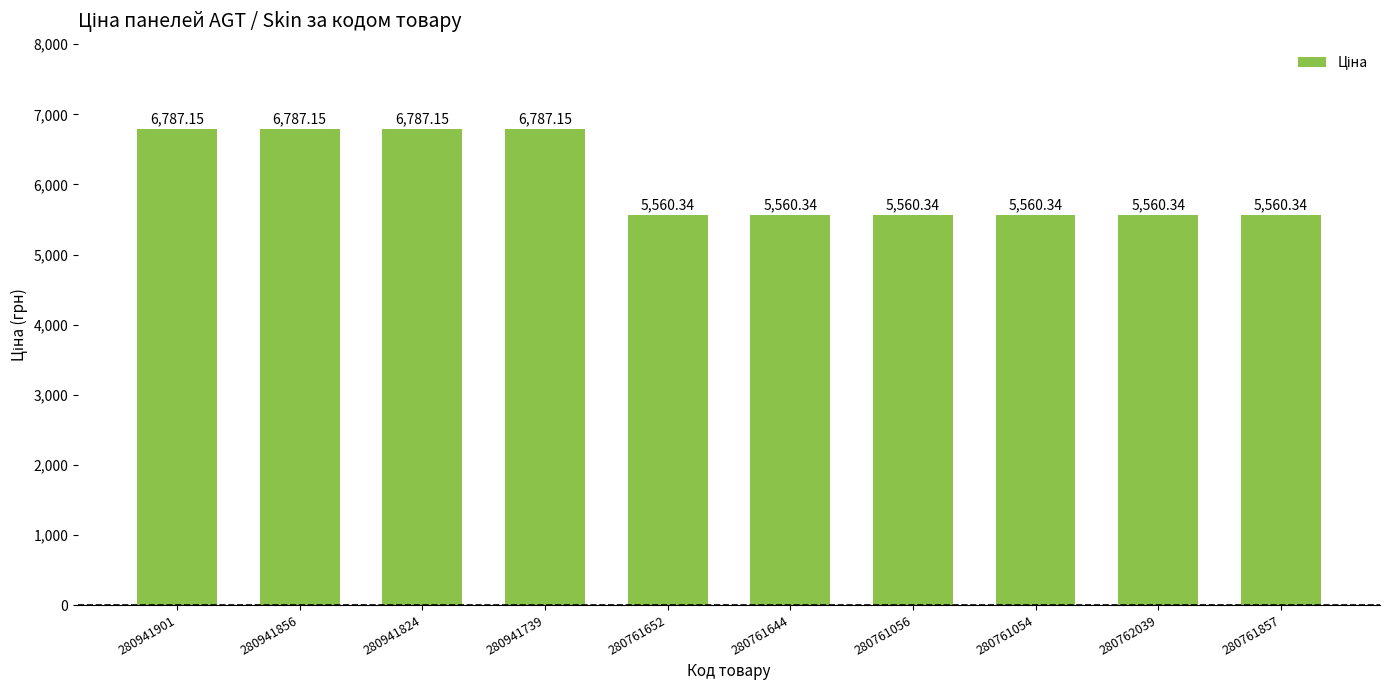

What is the sum of the values at 280761054 and 280762039?

11120.7